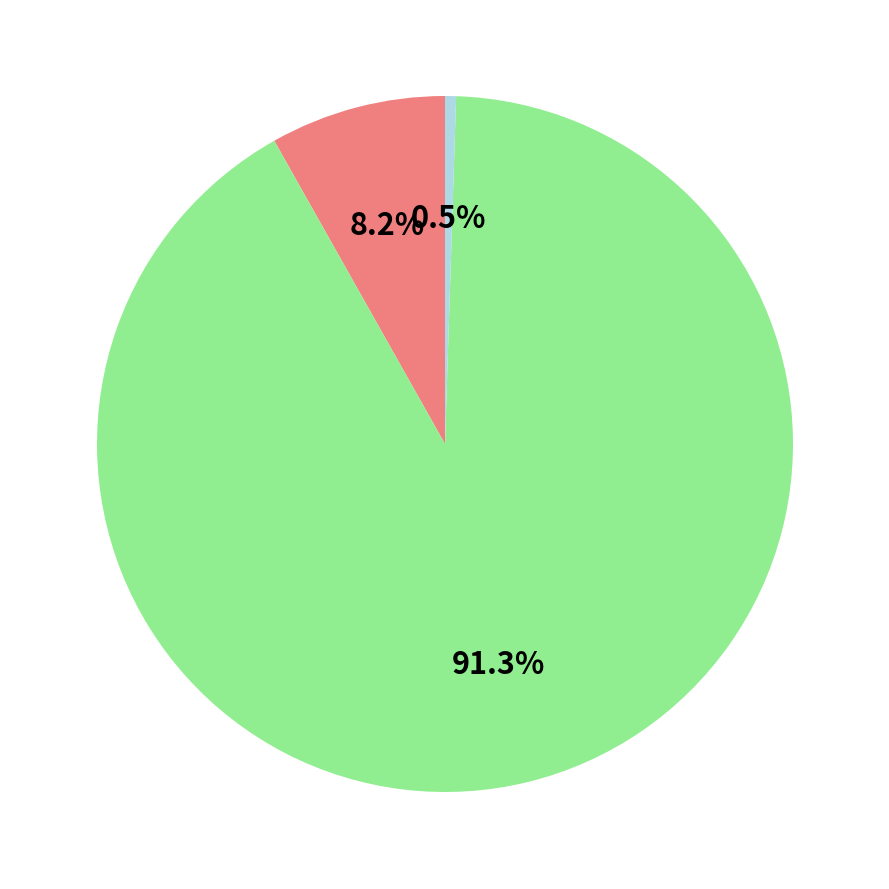

How many slices are in this pie chart?

3